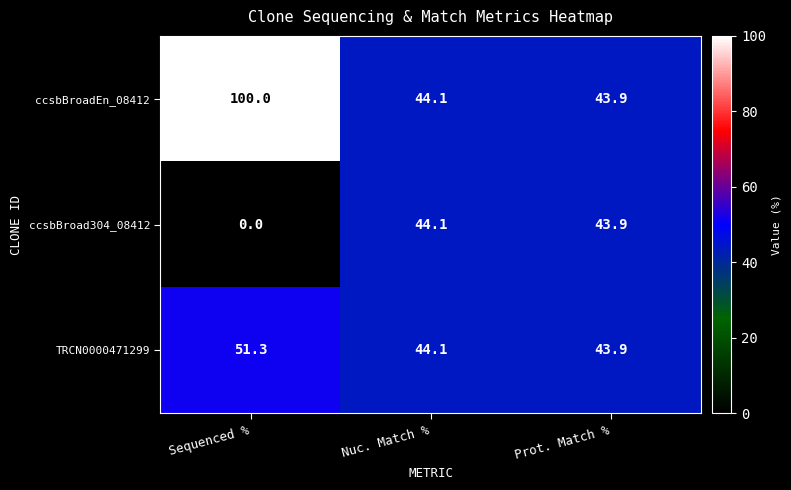

List the series in order of their overall mean, highest first.

ccsbBroadEn_08412, TRCN0000471299, ccsbBroad304_08412